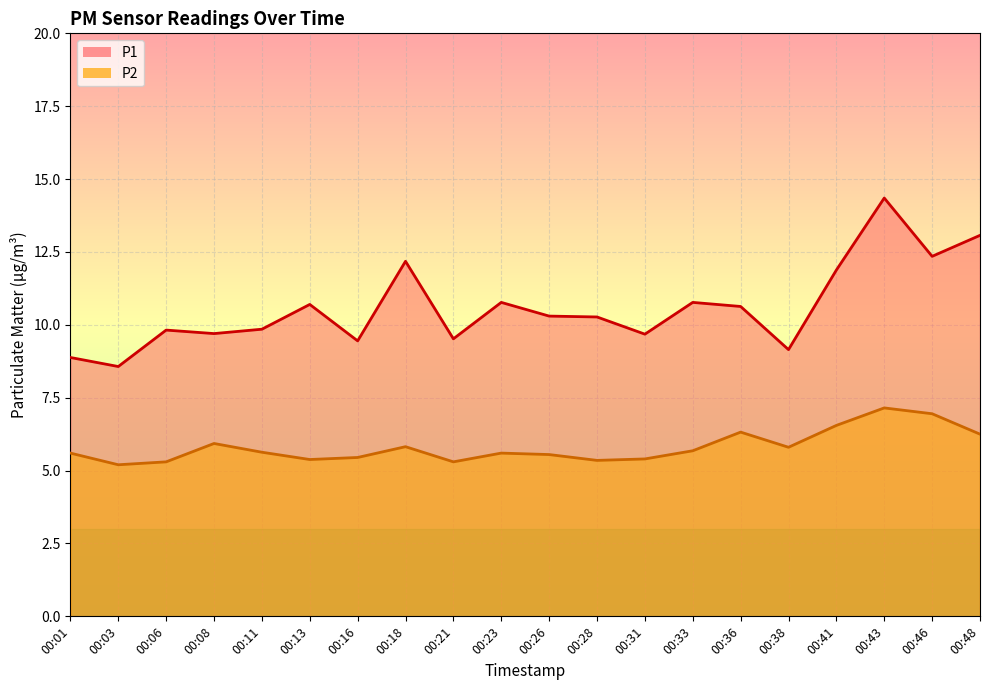

What is the sum of the P2 values at 00:43 and 00:16?

12.6